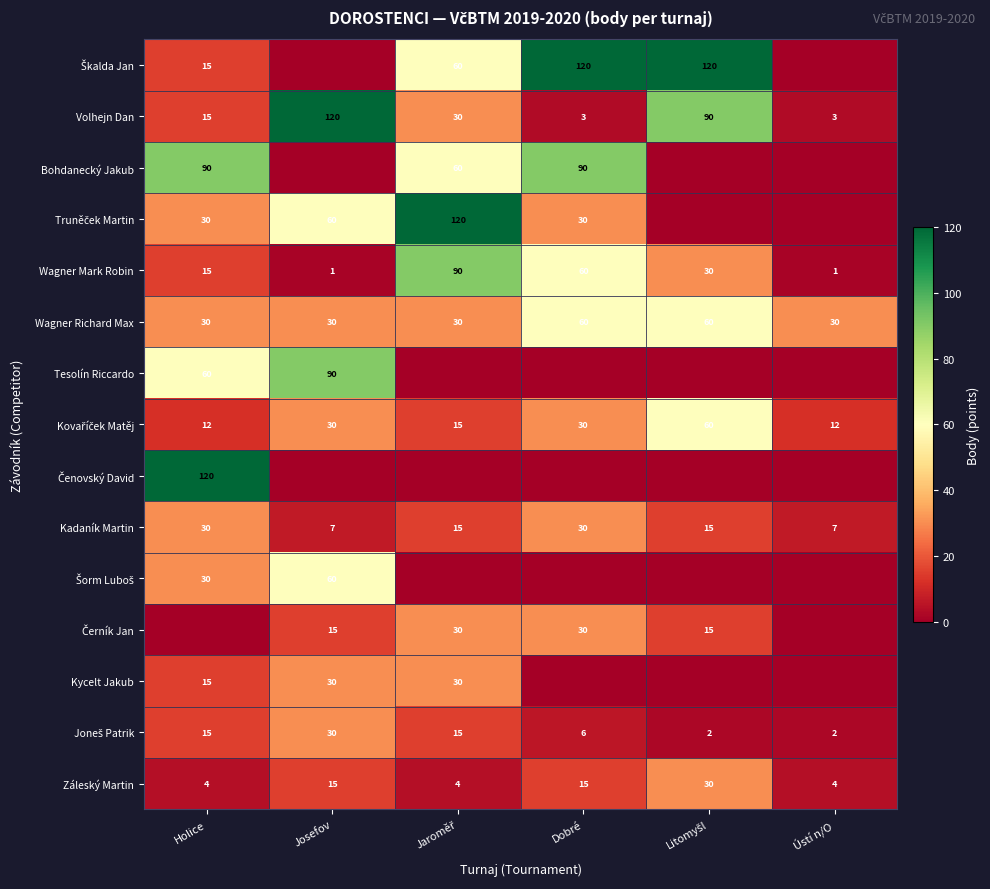

Which category has the lowest value across all series?

Josefov